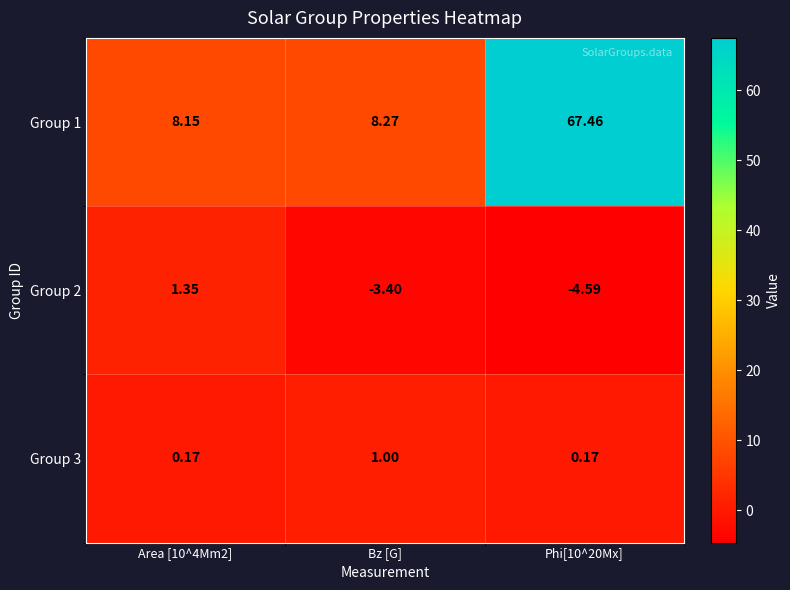

Which category has the highest value in the Group 3 series?

Bz [G]